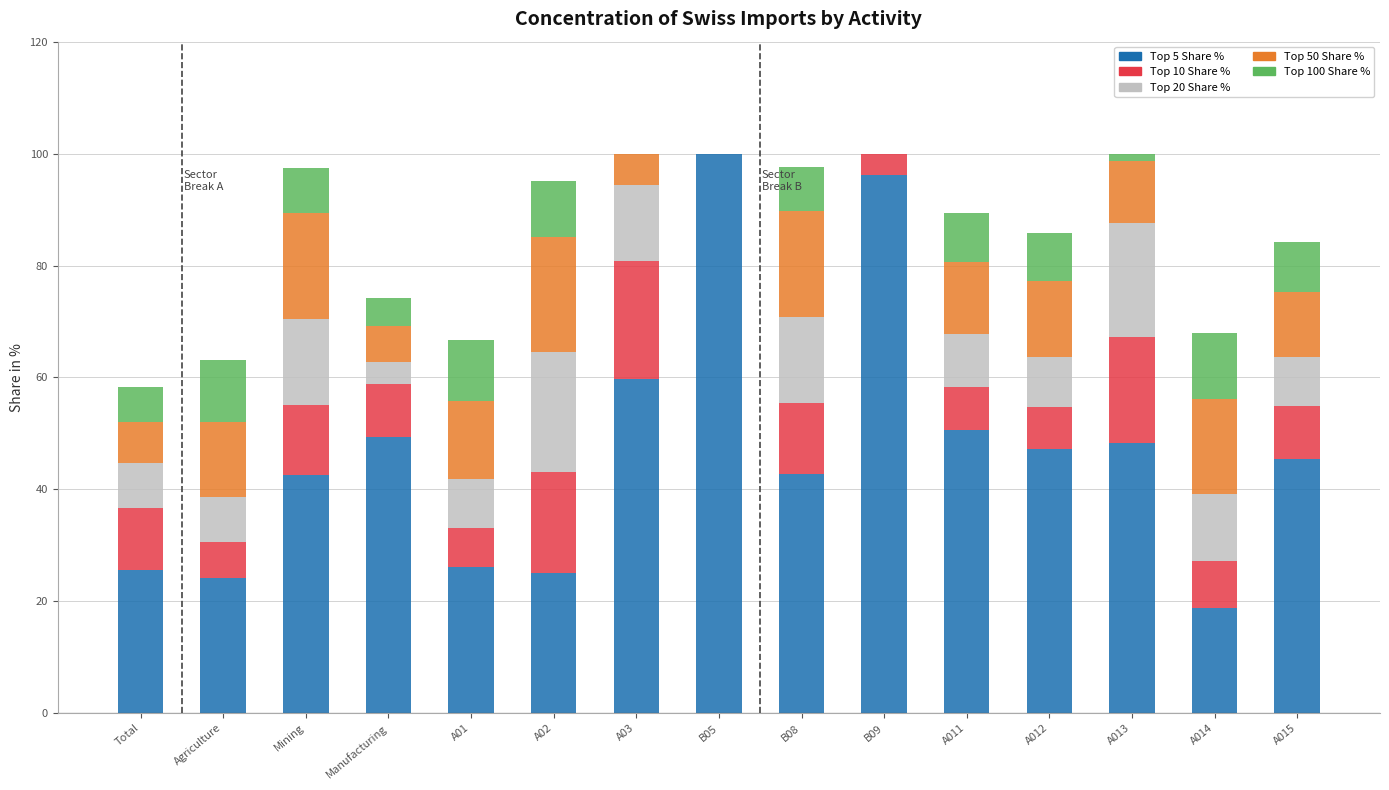

At which label does Top 5 Share % reach its peak?

B05